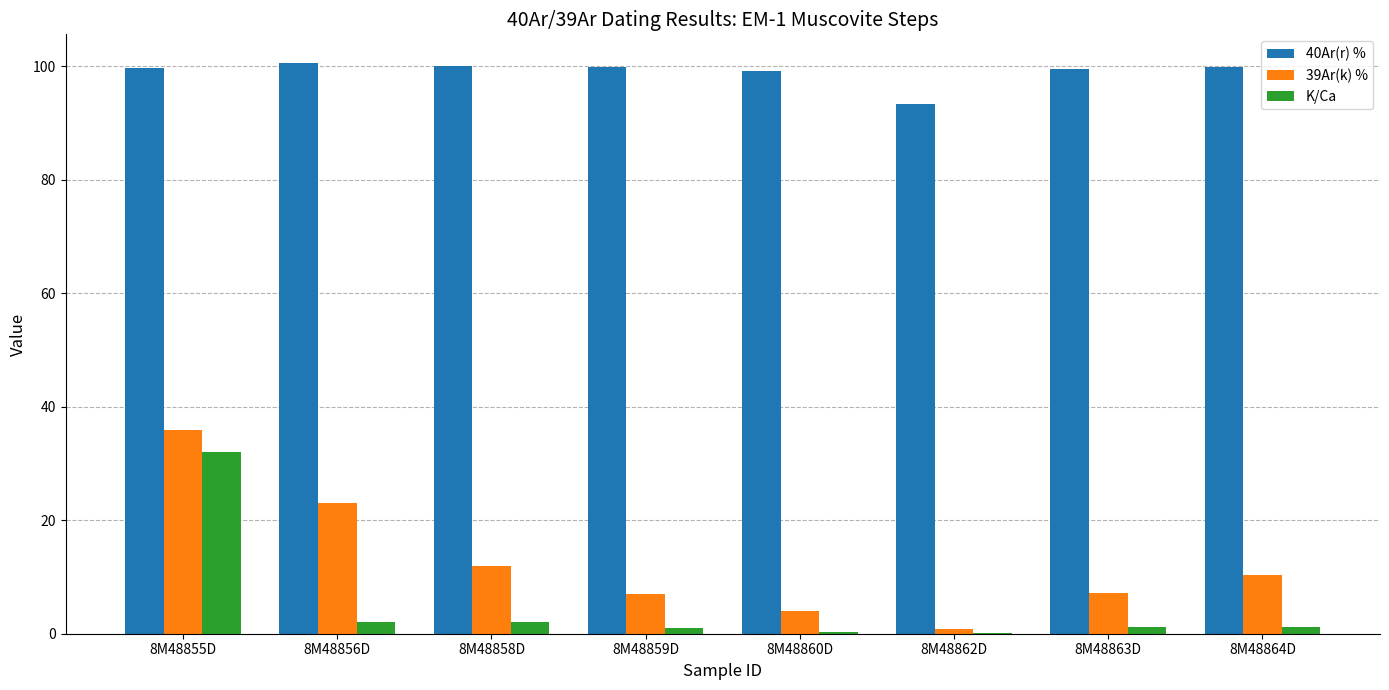

At which category is the sum across all series the highest?

8M48855D